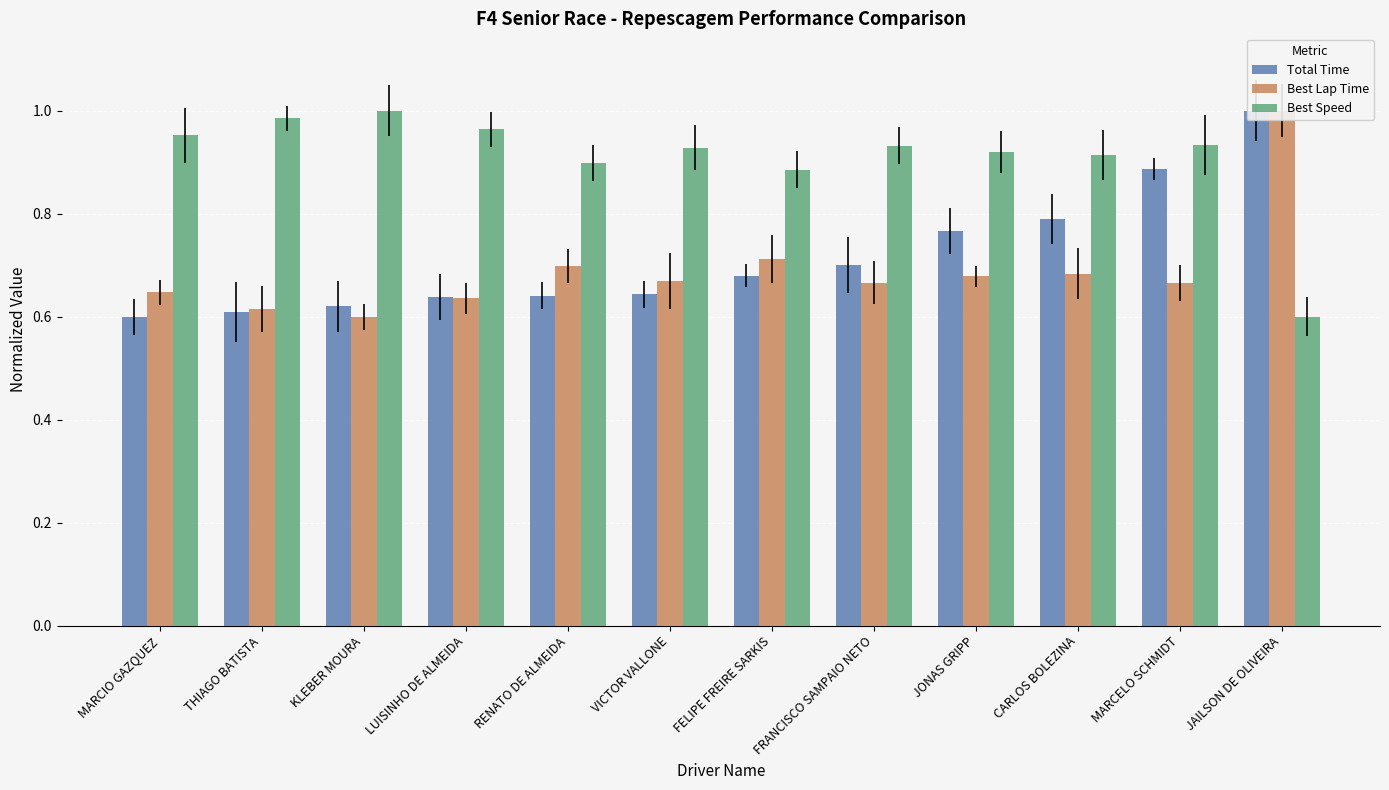

What is the difference between the highest and lowest values at CARLOS BOLEZINA?

0.2